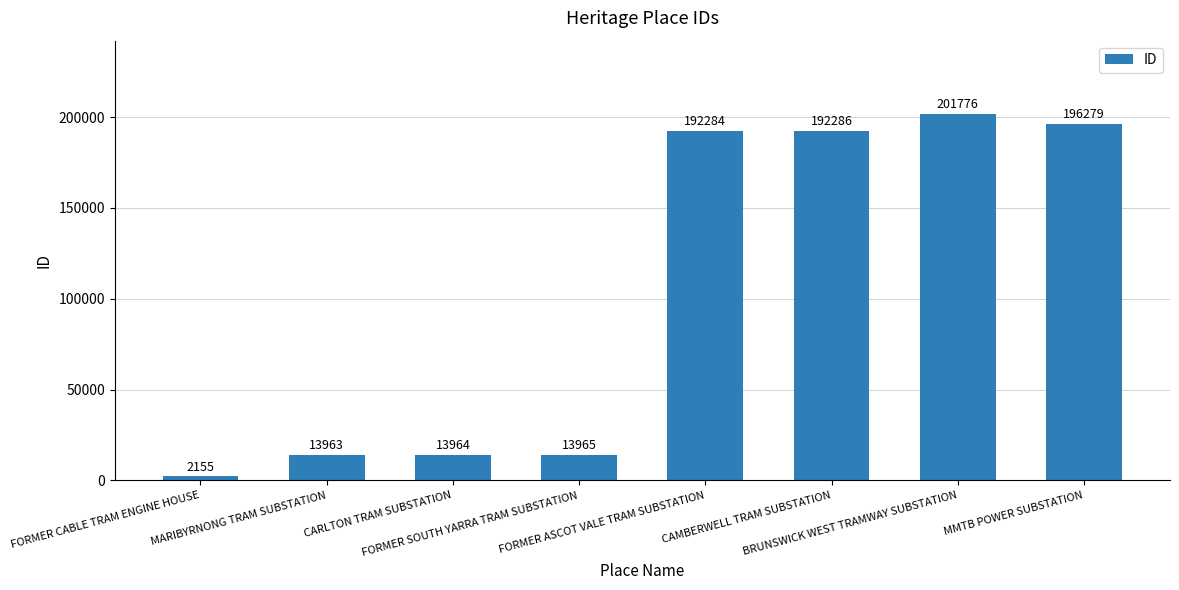

What is the smallest value displayed?

2155